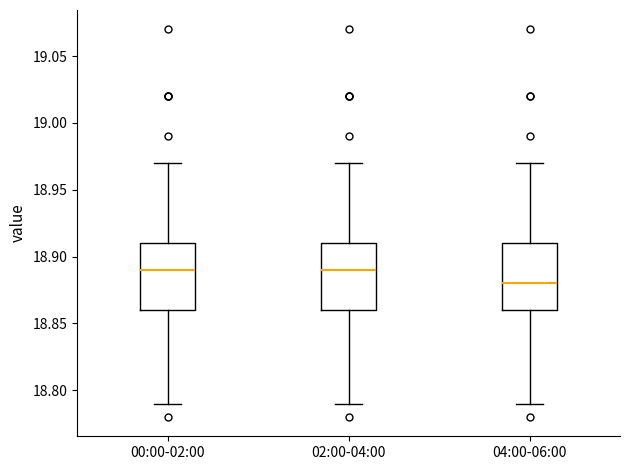

Which box has the lowest median line?

04:00-06:00